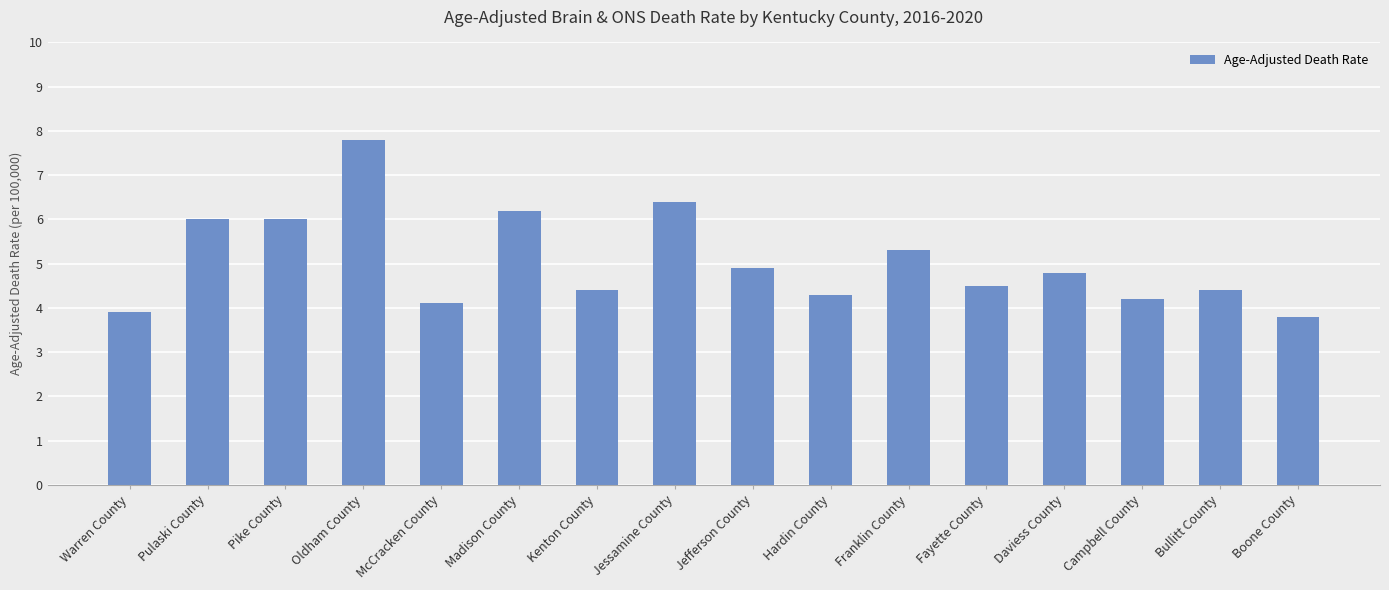

Reading left to right, list all the values displayed in this chart.

3.9	6.0	6.0	7.8	4.1	6.2	4.4	6.4	4.9	4.3	5.3	4.5	4.8	4.2	4.4	3.8